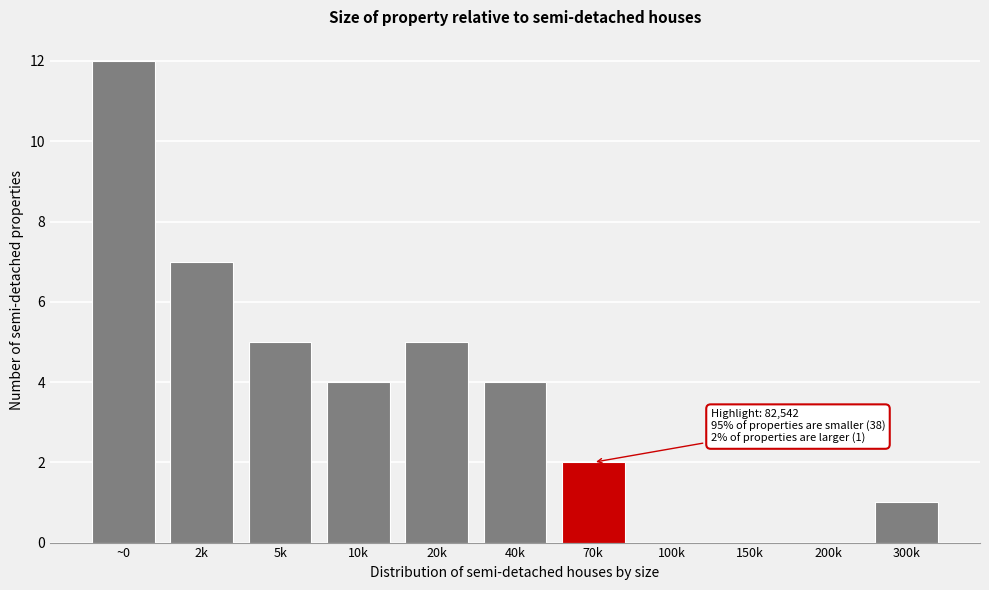

Reading left to right, extract all data points from this chart.

~0=12	2k=7	5k=5	10k=4	20k=5	40k=4	70k=2	100k=0	150k=0	200k=0	300k=1